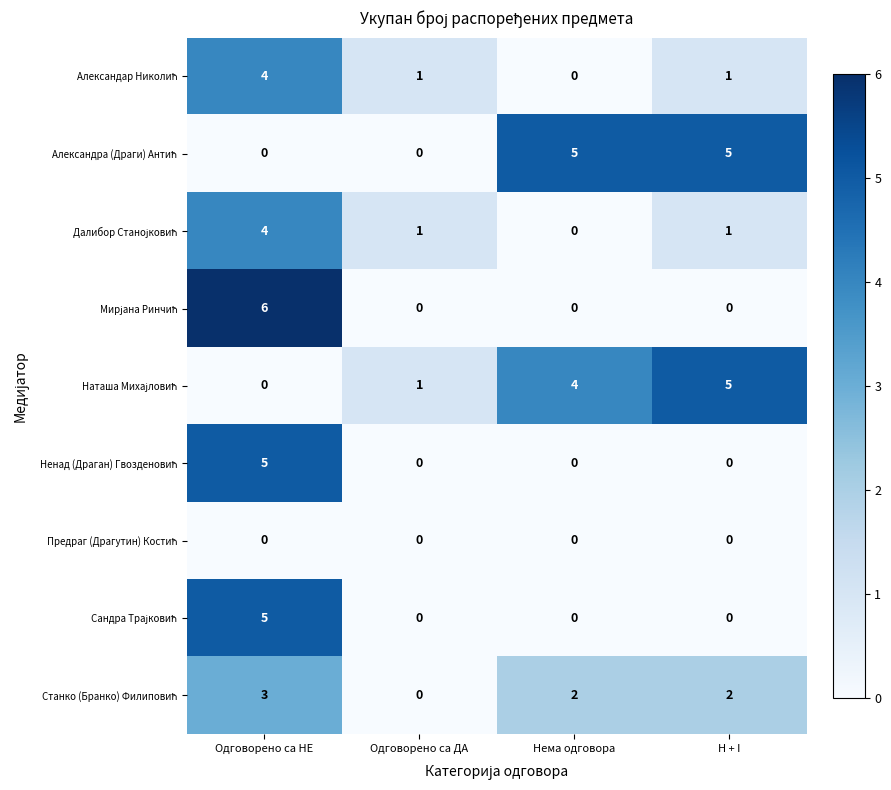

Which category has the highest value across all series?

Одговорено са НЕ